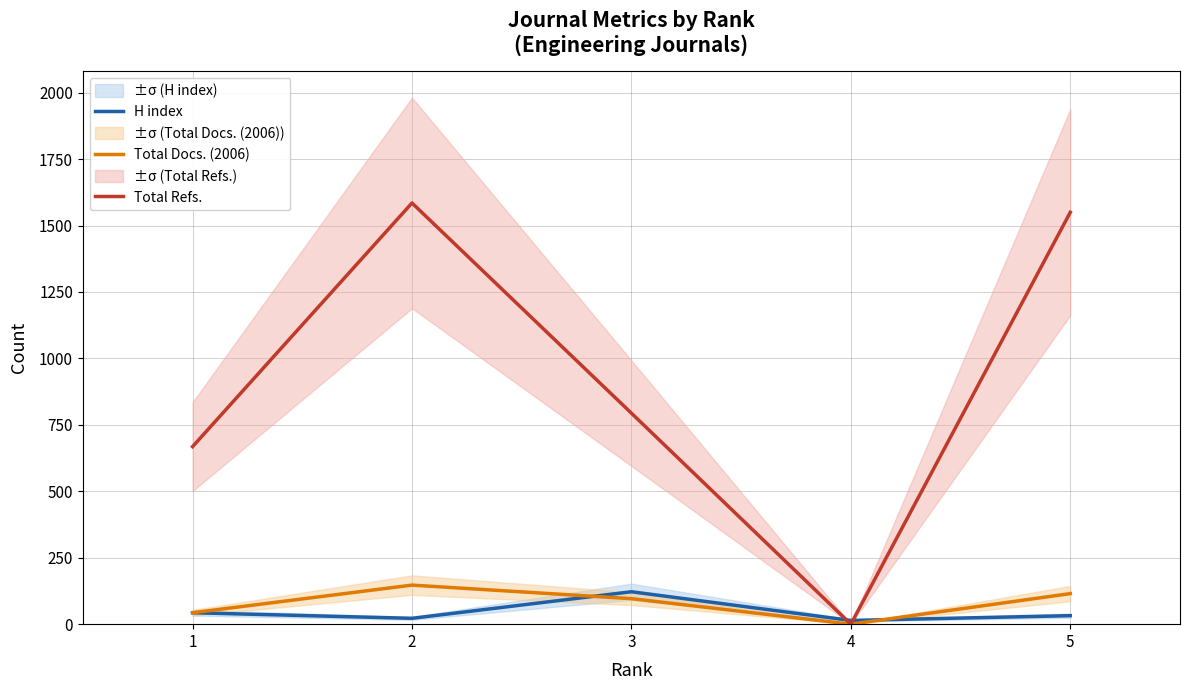

What is the maximum value shown in the chart?

1585